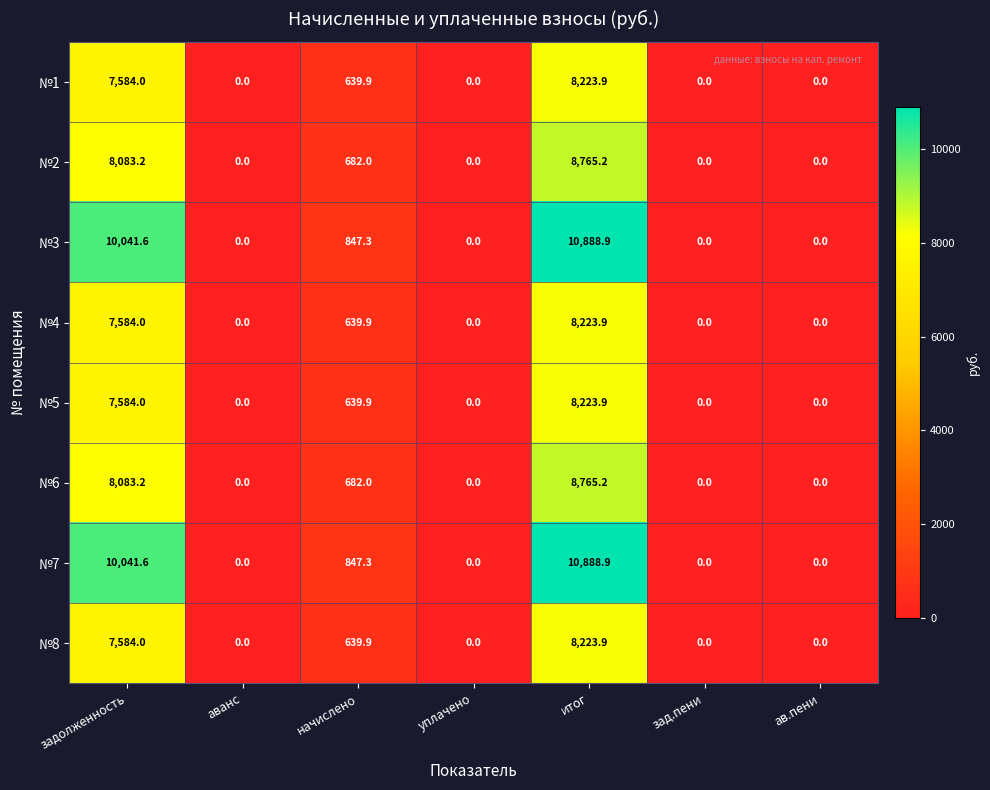

What is the total value across all series at начислено?

5618.2